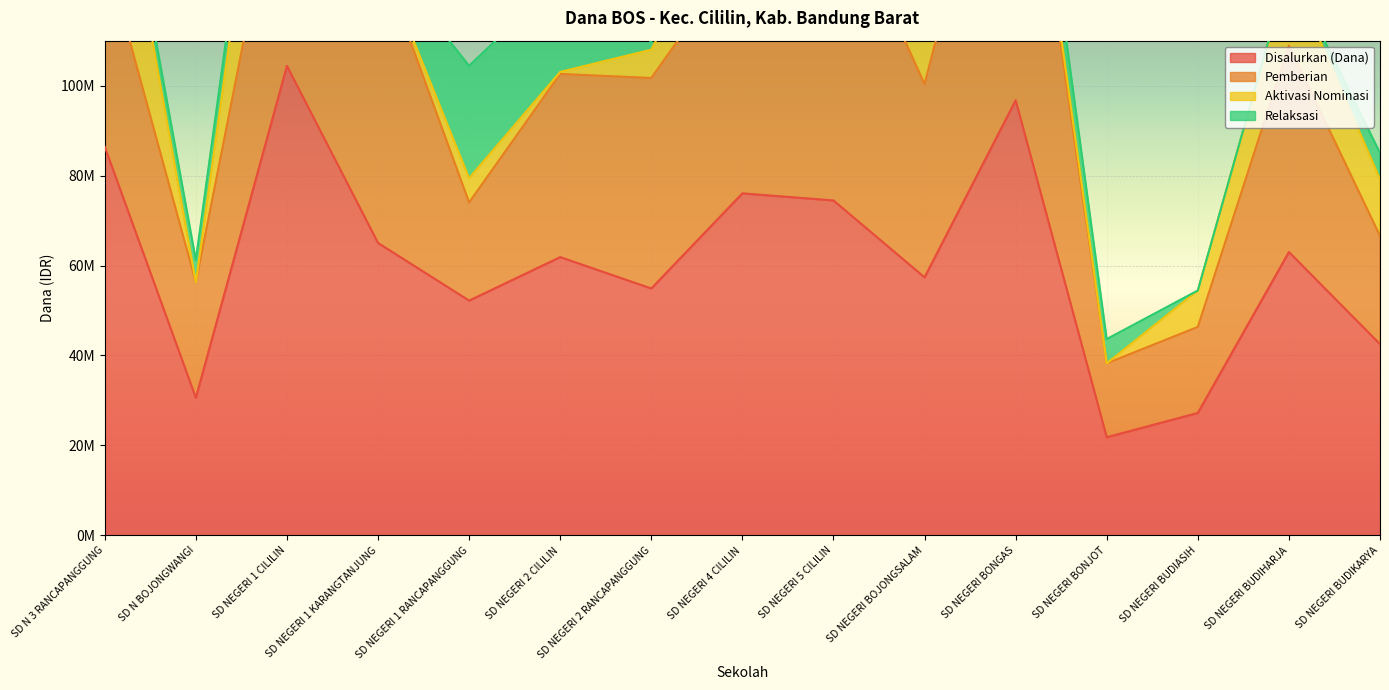

Reading right to left, extract all data points from this chart.

Disalurkan (Dana): SD NEGERI BUDIKARYA=42525000	SD NEGERI BUDIHARJA=63000000	SD NEGERI BUDIASIH=27225000	SD NEGERI BONJOT=21825000	SD NEGERI BONGAS=96750000	SD NEGERI BOJONGSALAM=57375000	SD NEGERI 5 CILILIN=74475000	SD NEGERI 4 CILILIN=76050000	SD NEGERI 2 RANCAPANGGUNG=54900000	SD NEGERI 2 CILILIN=61875000	SD NEGERI 1 RANCAPANGGUNG=52200000	SD NEGERI 1 KARANGTANJUNG=65025000	SD NEGERI 1 CILILIN=104400000	SD N BOJONGWANGI=30600000	SD N 3 RANCAPANGGUNG=86400000
Pemberian: SD NEGERI BUDIKARYA=24075000	SD NEGERI BUDIHARJA=45900000	SD NEGERI BUDIASIH=19125000	SD NEGERI BONJOT=16425000	SD NEGERI BONGAS=81675000	SD NEGERI BOJONGSALAM=42975000	SD NEGERI 5 CILILIN=70425000	SD NEGERI 4 CILILIN=54225000	SD NEGERI 2 RANCAPANGGUNG=46800000	SD NEGERI 2 CILILIN=40725000	SD NEGERI 1 RANCAPANGGUNG=21825000	SD NEGERI 1 KARANGTANJUNG=64575000	SD NEGERI 1 CILILIN=54225000	SD N BOJONGWANGI=25650000	SD N 3 RANCAPANGGUNG=43875000
Aktivasi Nominasi: SD NEGERI BUDIKARYA=12600000	SD NEGERI BUDIHARJA=17100000	SD NEGERI BUDIASIH=8100000	SD NEGERI BONJOT=0	SD NEGERI BONGAS=4950000	SD NEGERI BOJONGSALAM=13050000	SD NEGERI 5 CILILIN=3825000	SD NEGERI 4 CILILIN=16650000	SD NEGERI 2 RANCAPANGGUNG=6300000	SD NEGERI 2 CILILIN=450000	SD NEGERI 1 RANCAPANGGUNG=5400000	SD NEGERI 1 KARANGTANJUNG=0	SD NEGERI 1 CILILIN=42750000	SD N BOJONGWANGI=0	SD N 3 RANCAPANGGUNG=38700000
Relaksasi: SD NEGERI BUDIKARYA=5850000	SD NEGERI BUDIHARJA=0	SD NEGERI BUDIASIH=0	SD NEGERI BONJOT=5400000	SD NEGERI BONGAS=10125000	SD NEGERI BOJONGSALAM=1350000	SD NEGERI 5 CILILIN=225000	SD NEGERI 4 CILILIN=5175000	SD NEGERI 2 RANCAPANGGUNG=1800000	SD NEGERI 2 CILILIN=20700000	SD NEGERI 1 RANCAPANGGUNG=24975000	SD NEGERI 1 KARANGTANJUNG=450000	SD NEGERI 1 CILILIN=7425000	SD N BOJONGWANGI=4950000	SD N 3 RANCAPANGGUNG=3825000